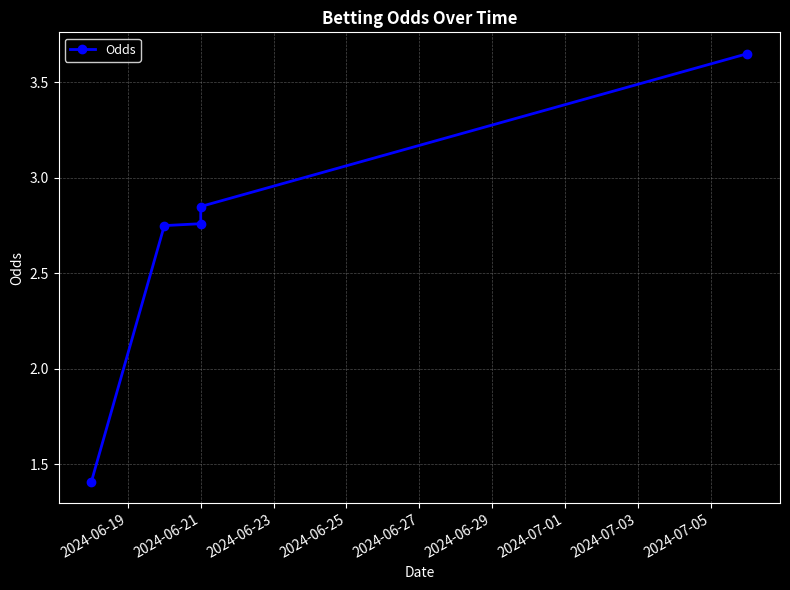

Approximately how many times larger is the value at 2024-06-23 compared to 2024-06-21?

1.0